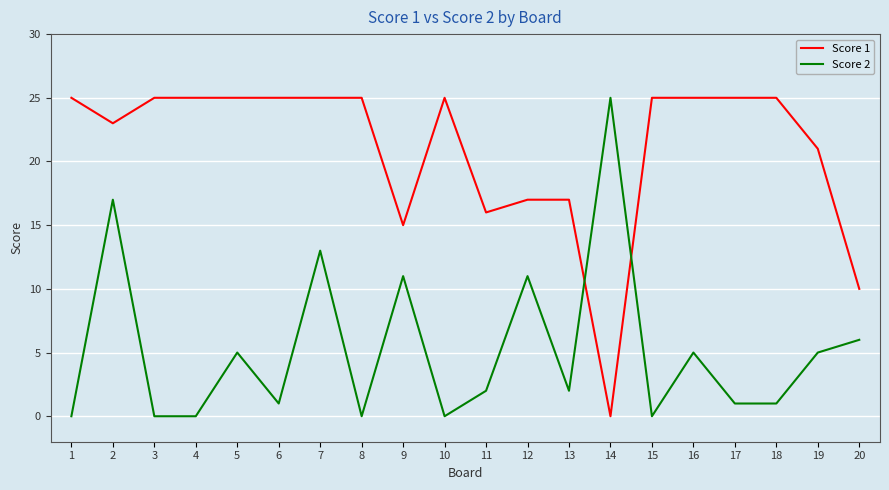

List the series in order of their overall mean, lowest first.

Score 2, Score 1